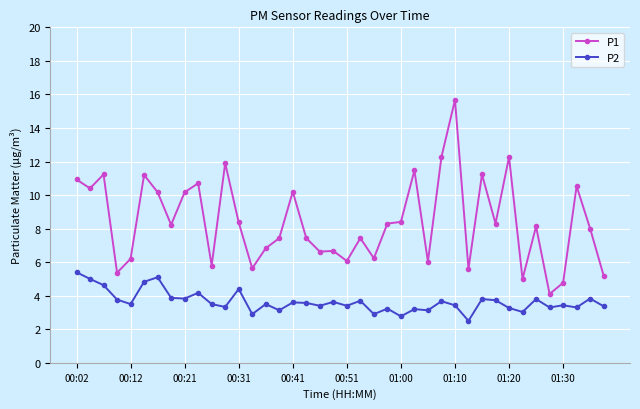

Is this an area chart (filled region under the line)?

No